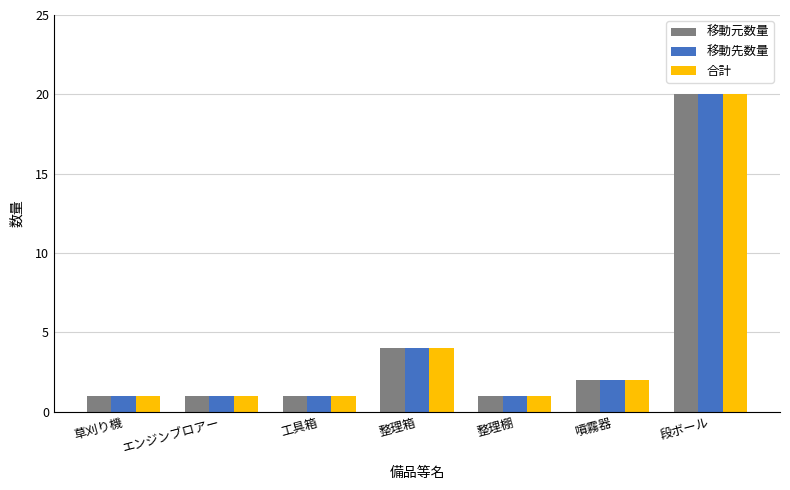

Count the number of data series in this chart.

3